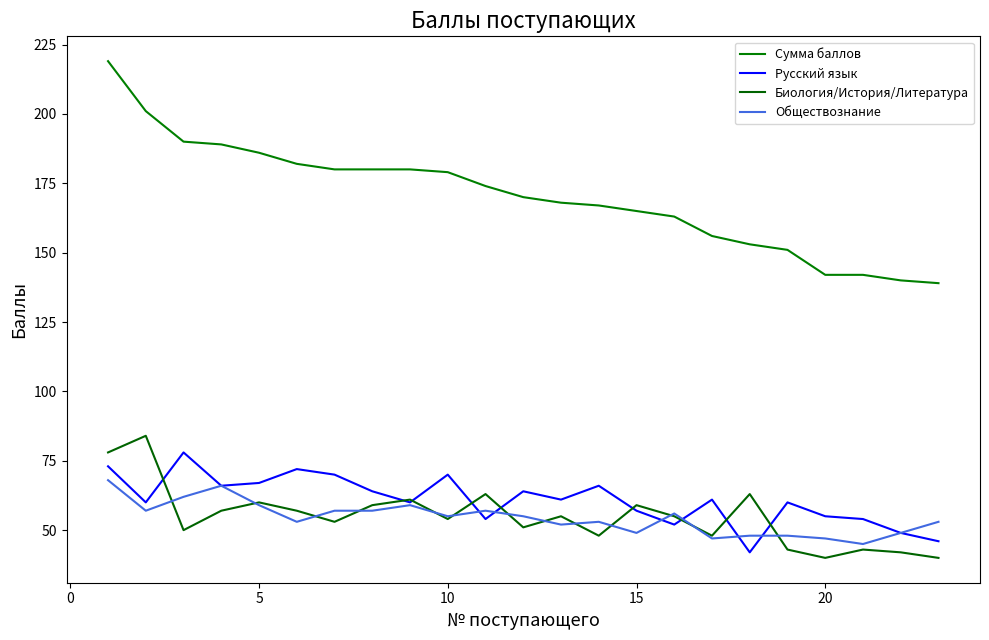

How many lines are shown in the chart?

4